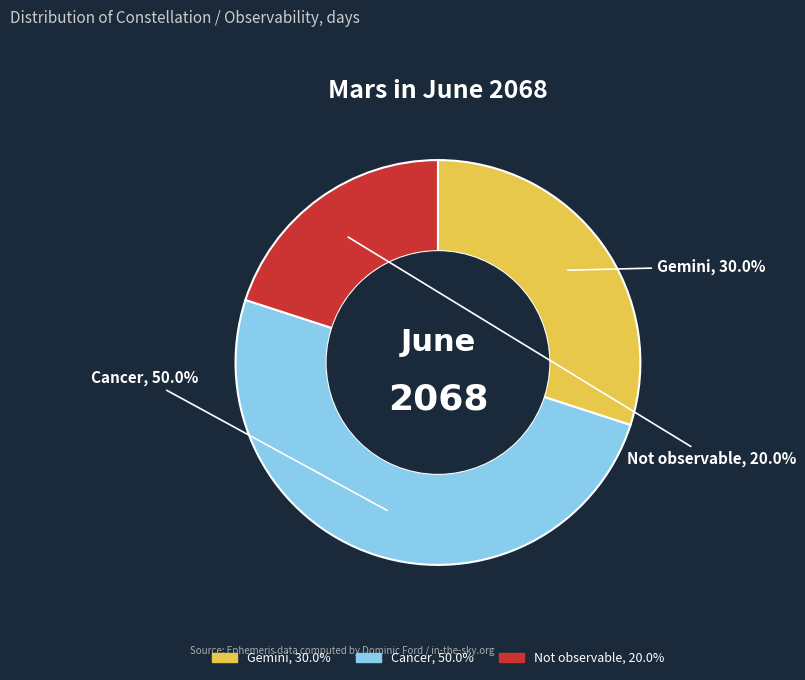

Which has a higher value, Gemini or Cancer?

Cancer